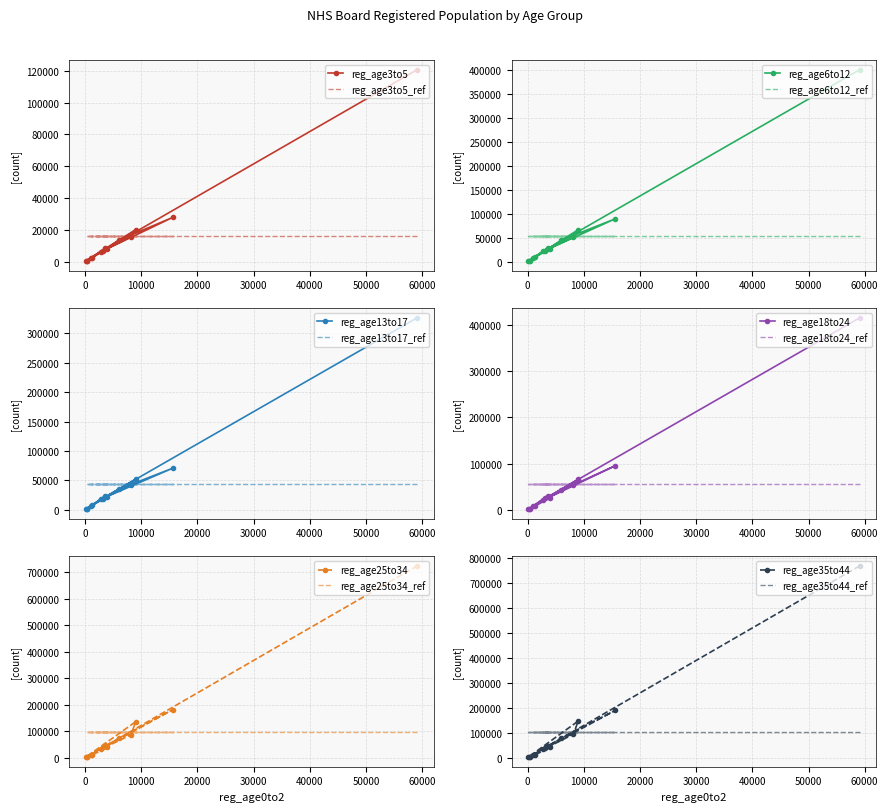

What is the sum of the reg_age25to34 values at Tayside and Lothian?

182743